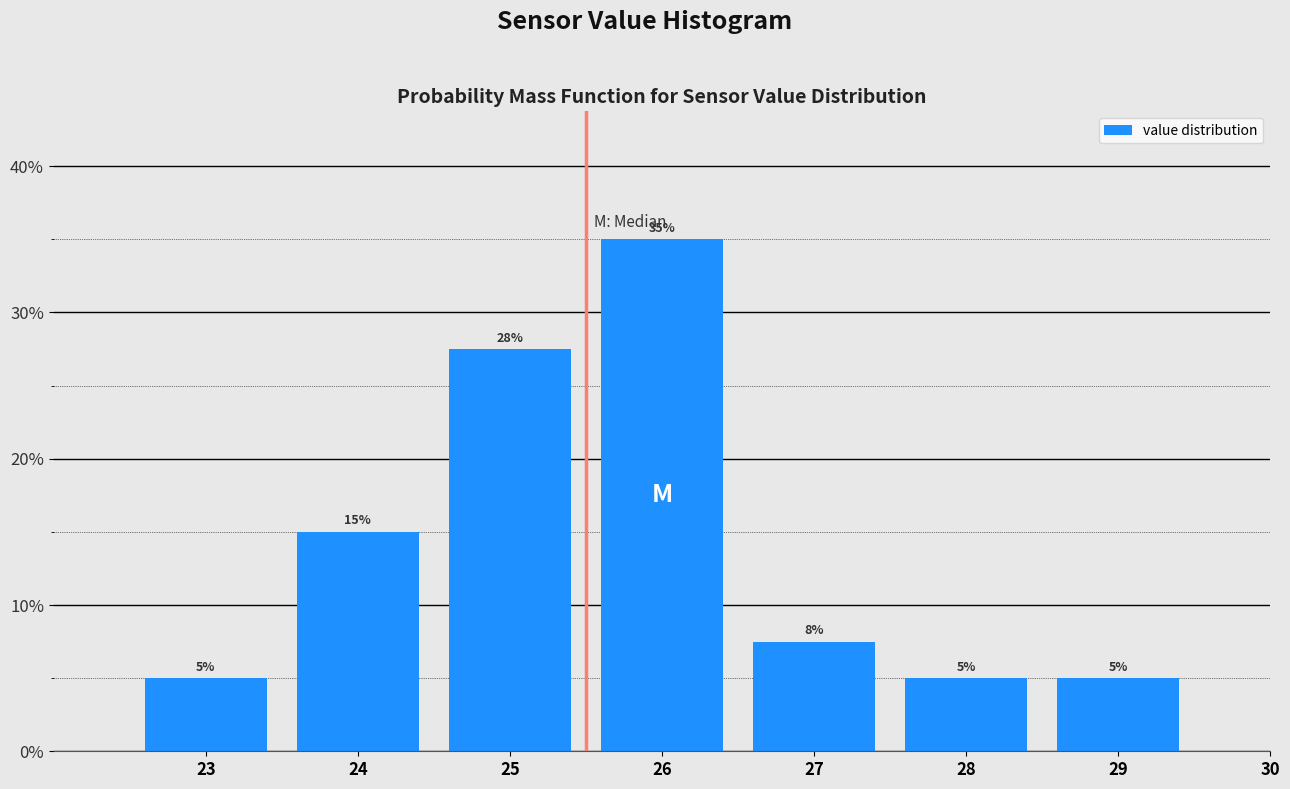

Is it true that the value at 23 is 5.0?

True